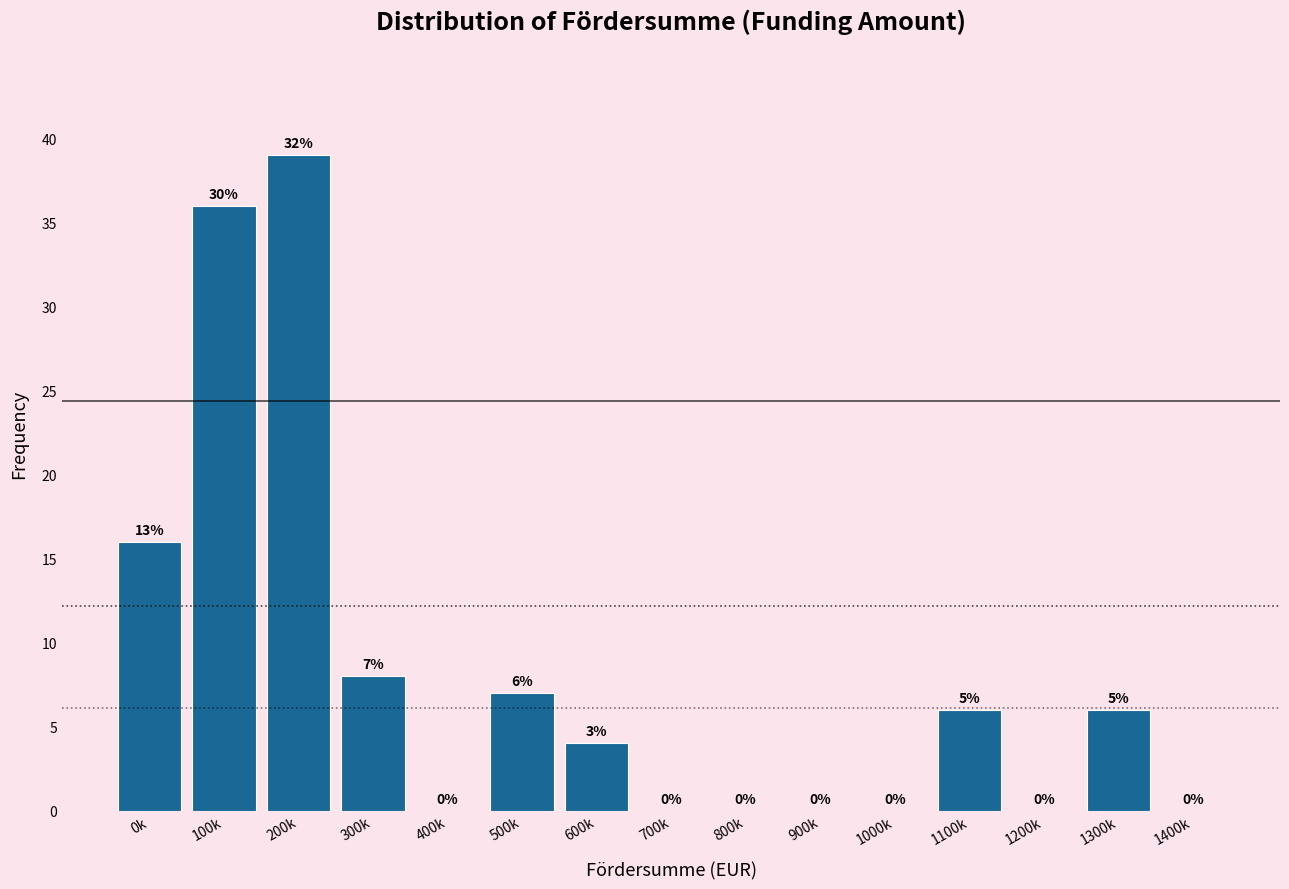

Reading right to left, what are all the values shown in this chart?

1400k=0	1300k=6	1200k=0	1100k=6	1000k=0	900k=0	800k=0	700k=0	600k=4	500k=7	400k=0	300k=8	200k=39	100k=36	0k=16